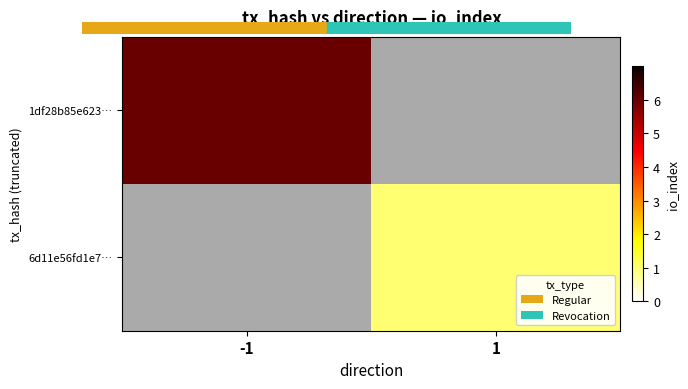

What is the maximum value shown in the chart?

6.0